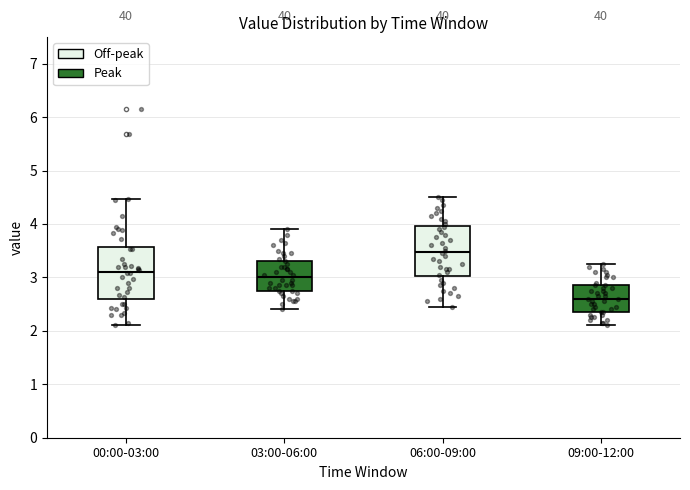

Where does the lower whisker of the box for 06:00-09:00 end on the y-axis? The values are not printed on the chart, so give them approximately, as read against the axis.

2.5